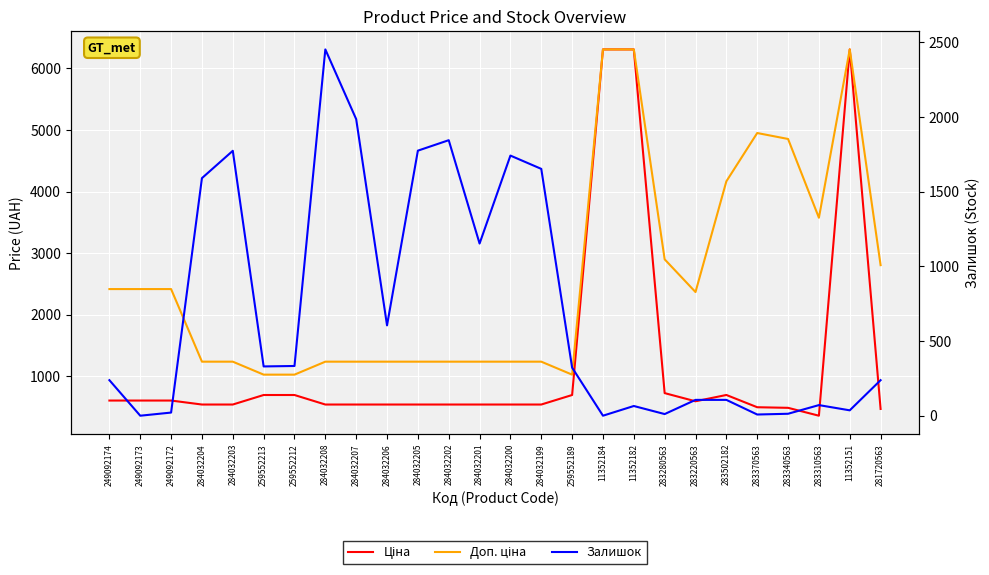

How many values in the Доп. ціна series exceed 2366?

13